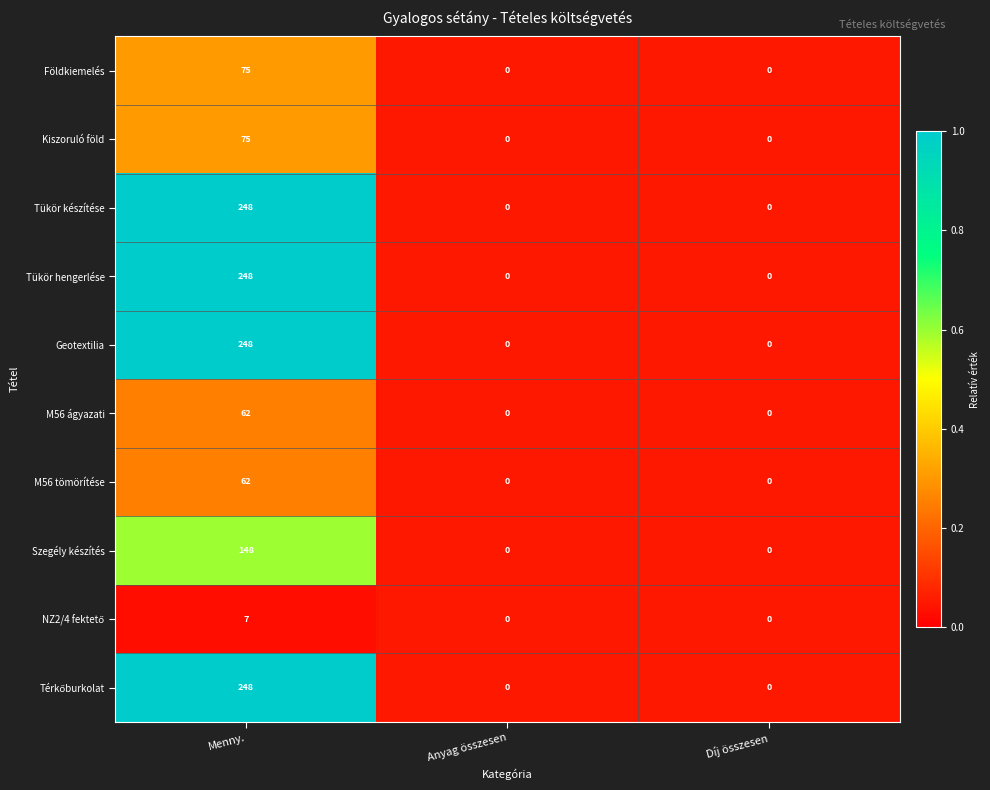

The value of Földkiemelés at Menny. is 75. True or false?

True